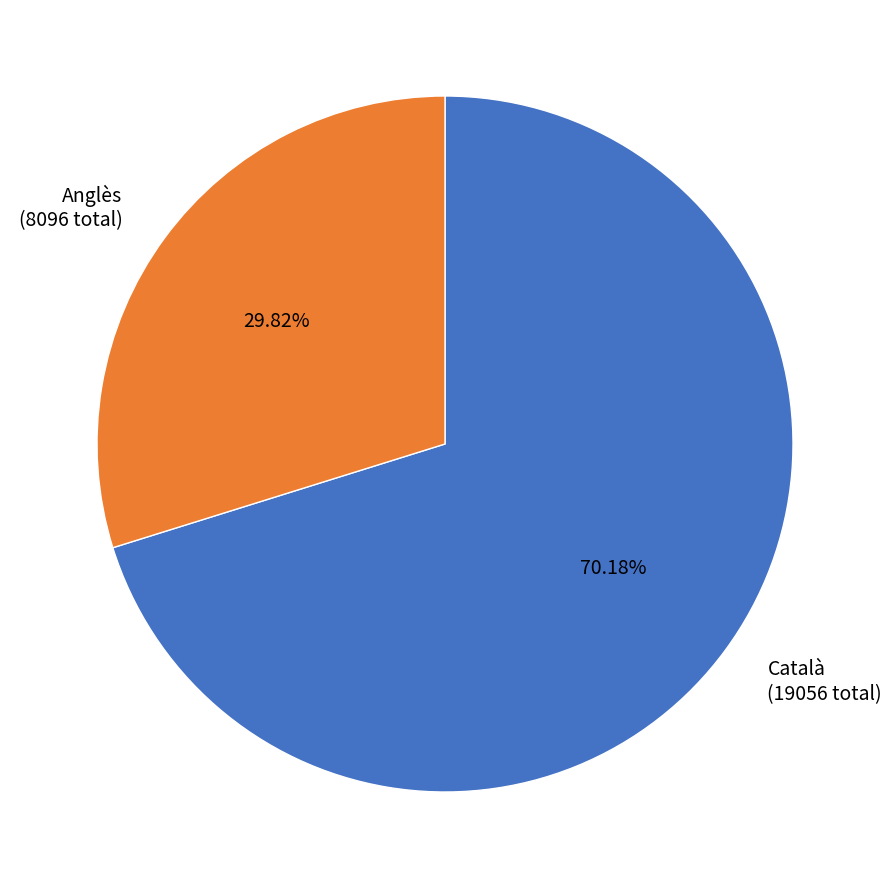

Count the number of slices in the pie.

2